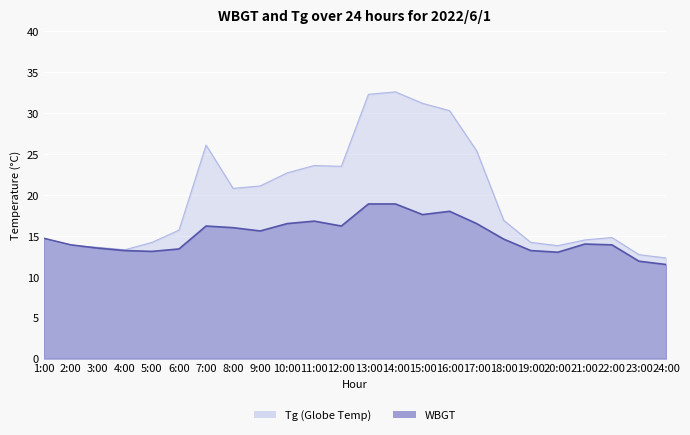

Which series has the largest total across all categories?

Tg